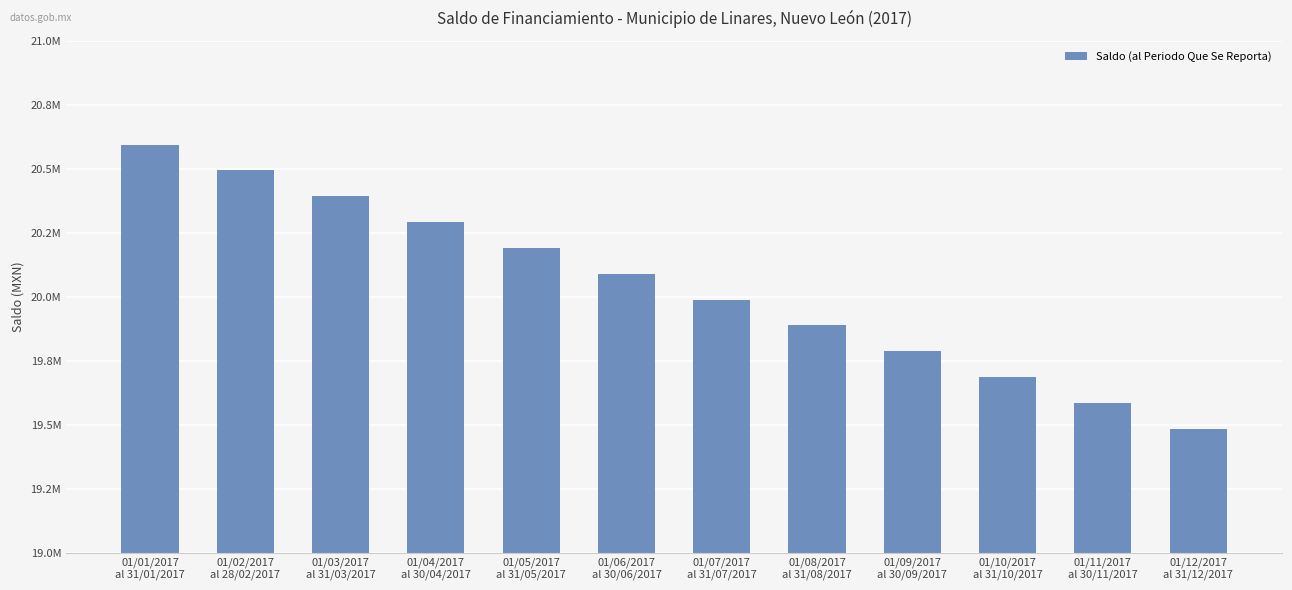

What is the greatest value displayed?

20594231.4